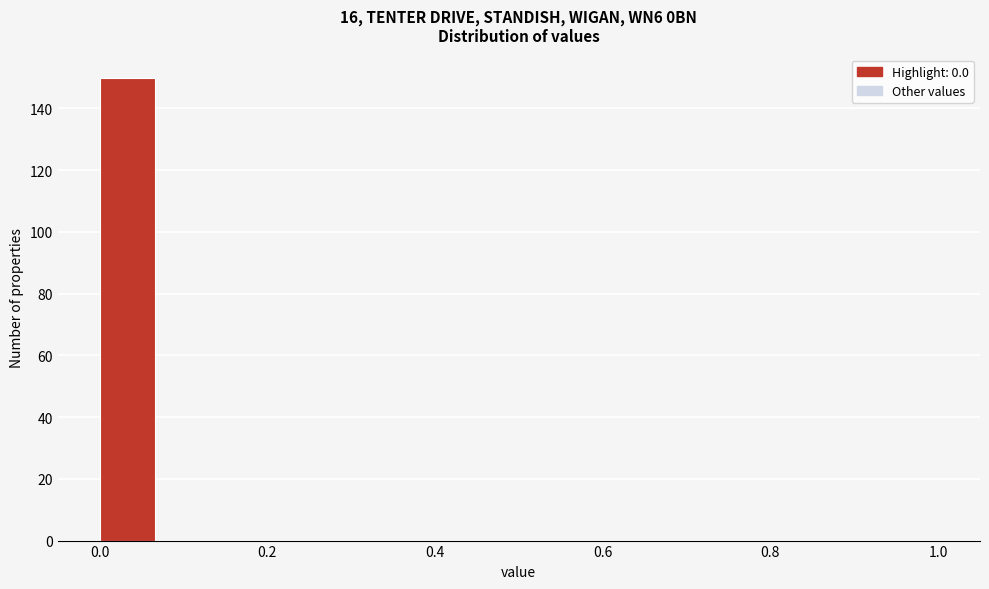

Around what value on the x-axis is the tallest bar? Give the approximate position of its centre, as read against the axis.

0.04